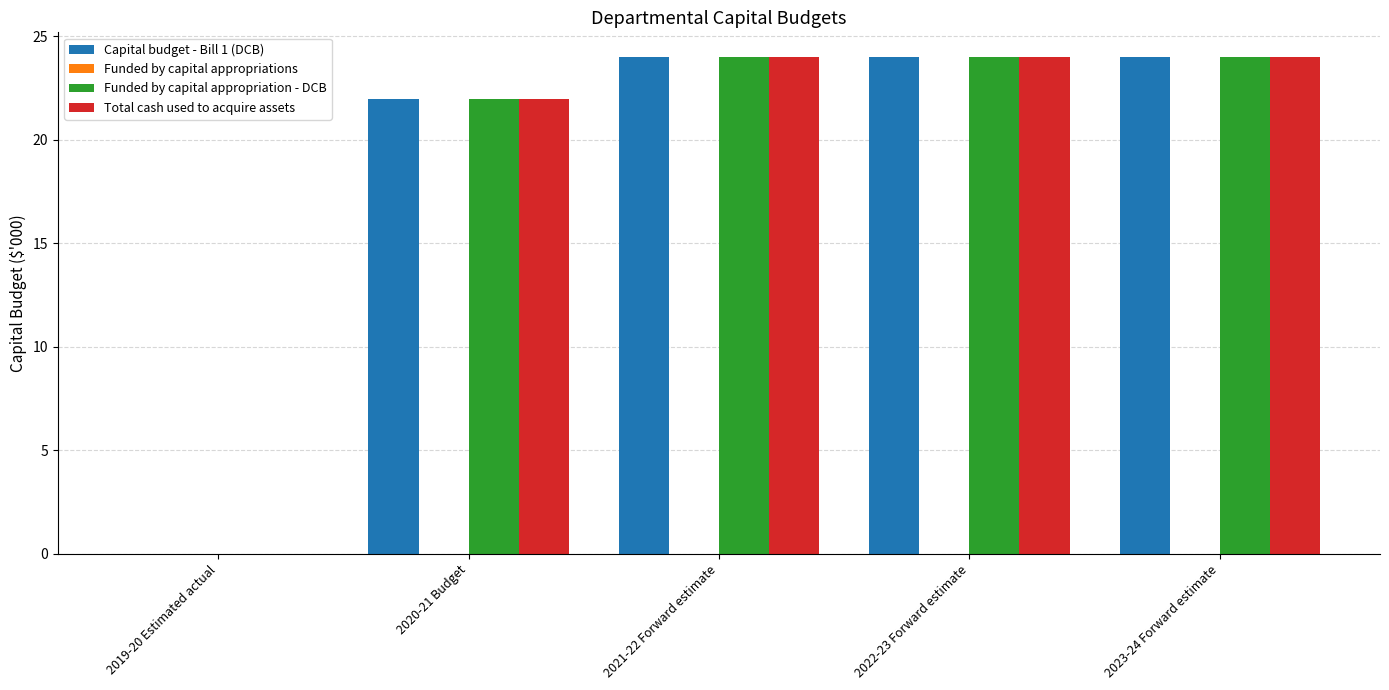

What is the maximum value shown in the chart?

24